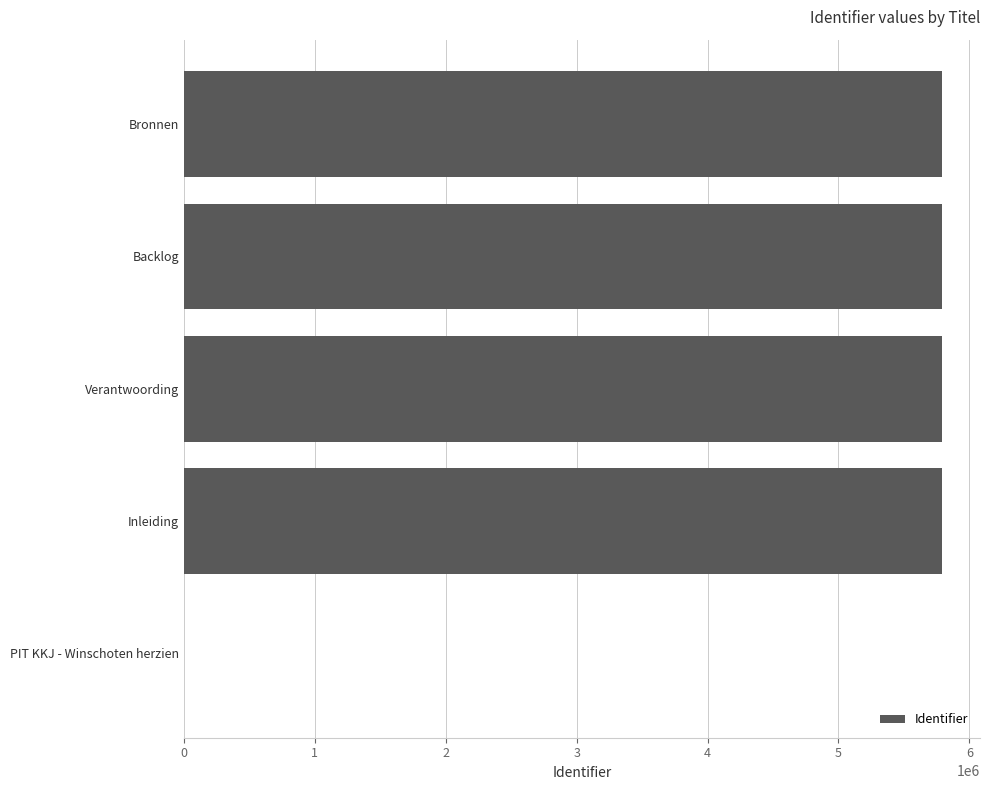

The chart shows a value of 0 at PIT KKJ - Winschoten herzien. True or false?

True